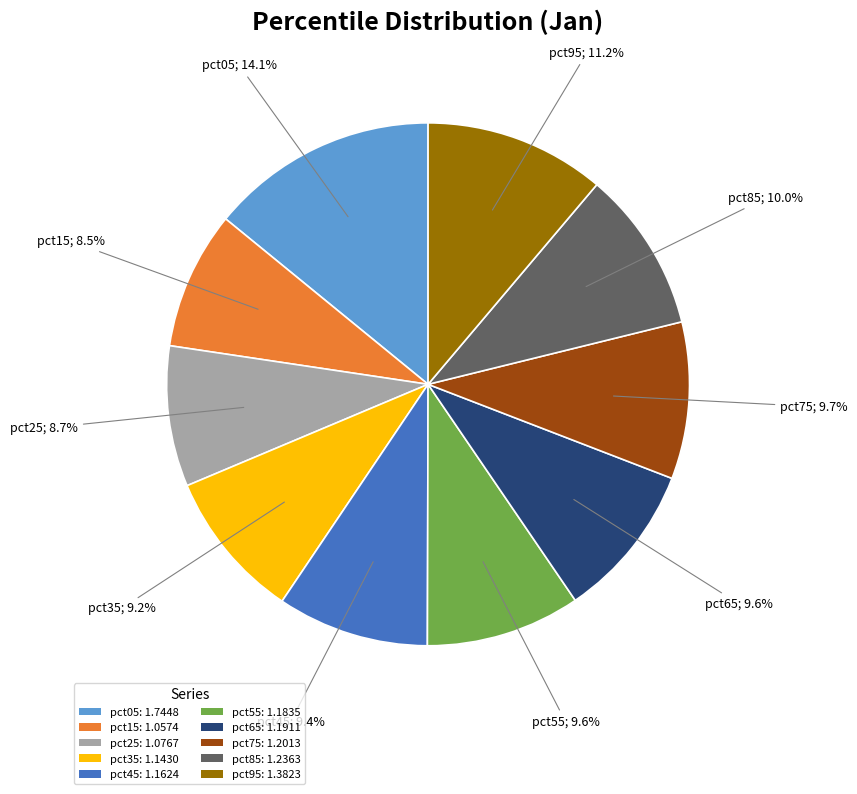

Is it true that pct65 is 22% of the pie?

False